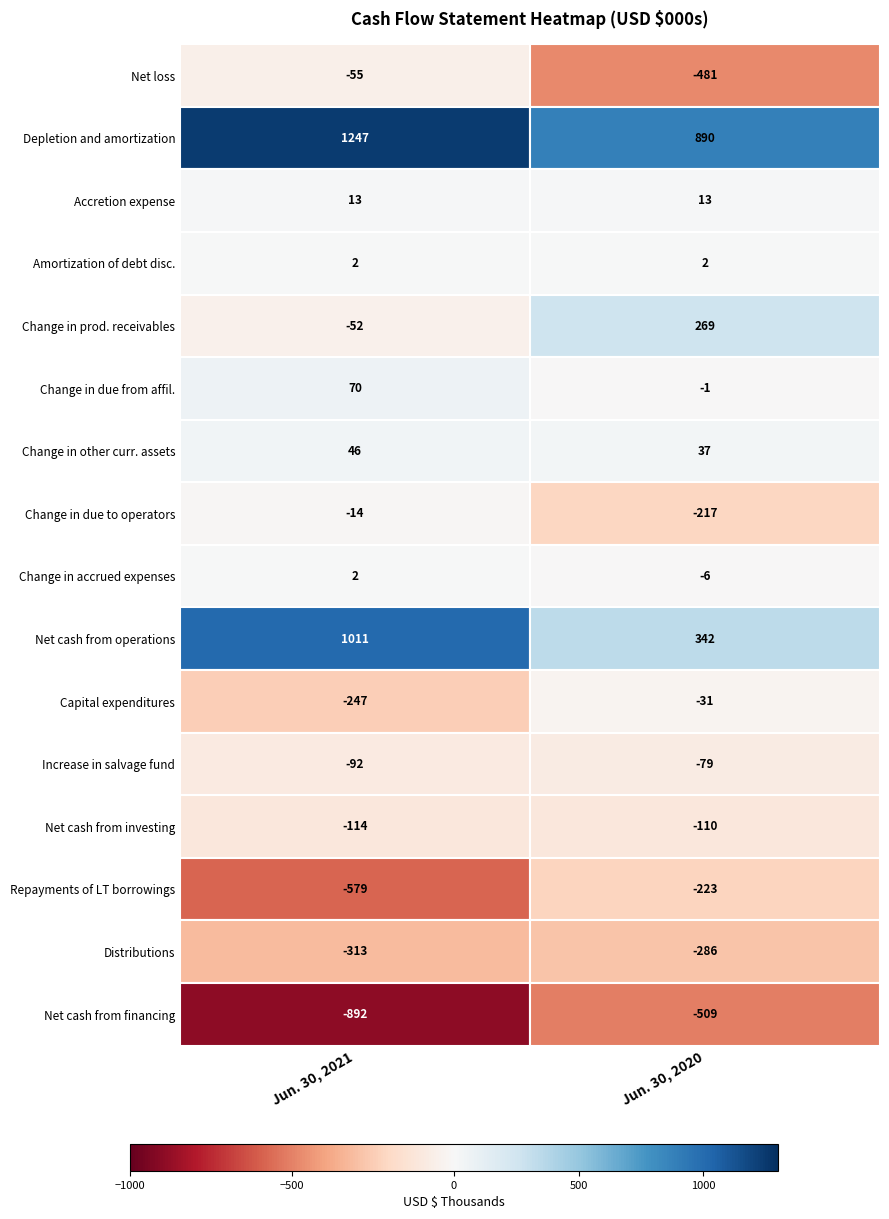

Reading left to right, list all the values displayed in this chart.

Net loss: 0=-55	1=-481
Depletion and amortization: 0=1247	1=890
Accretion expense: 0=13	1=13
Amortization of debt disc.: 0=2	1=2
Change in prod. receivables: 0=-52	1=269
Change in due from affil.: 0=70	1=-1
Change in other curr. assets: 0=46	1=37
Change in due to operators: 0=-14	1=-217
Change in accrued expenses: 0=2	1=-6
Net cash from operations: 0=1011	1=342
Capital expenditures: 0=-247	1=-31
Increase in salvage fund: 0=-92	1=-79
Net cash from investing: 0=-114	1=-110
Repayments of LT borrowings: 0=-579	1=-223
Distributions: 0=-313	1=-286
Net cash from financing: 0=-892	1=-509